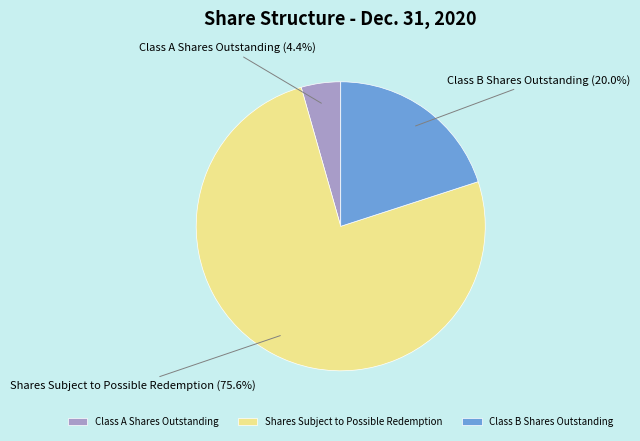

What portion of the pie excludes Shares Subject to Possible Redemption?

24.4%